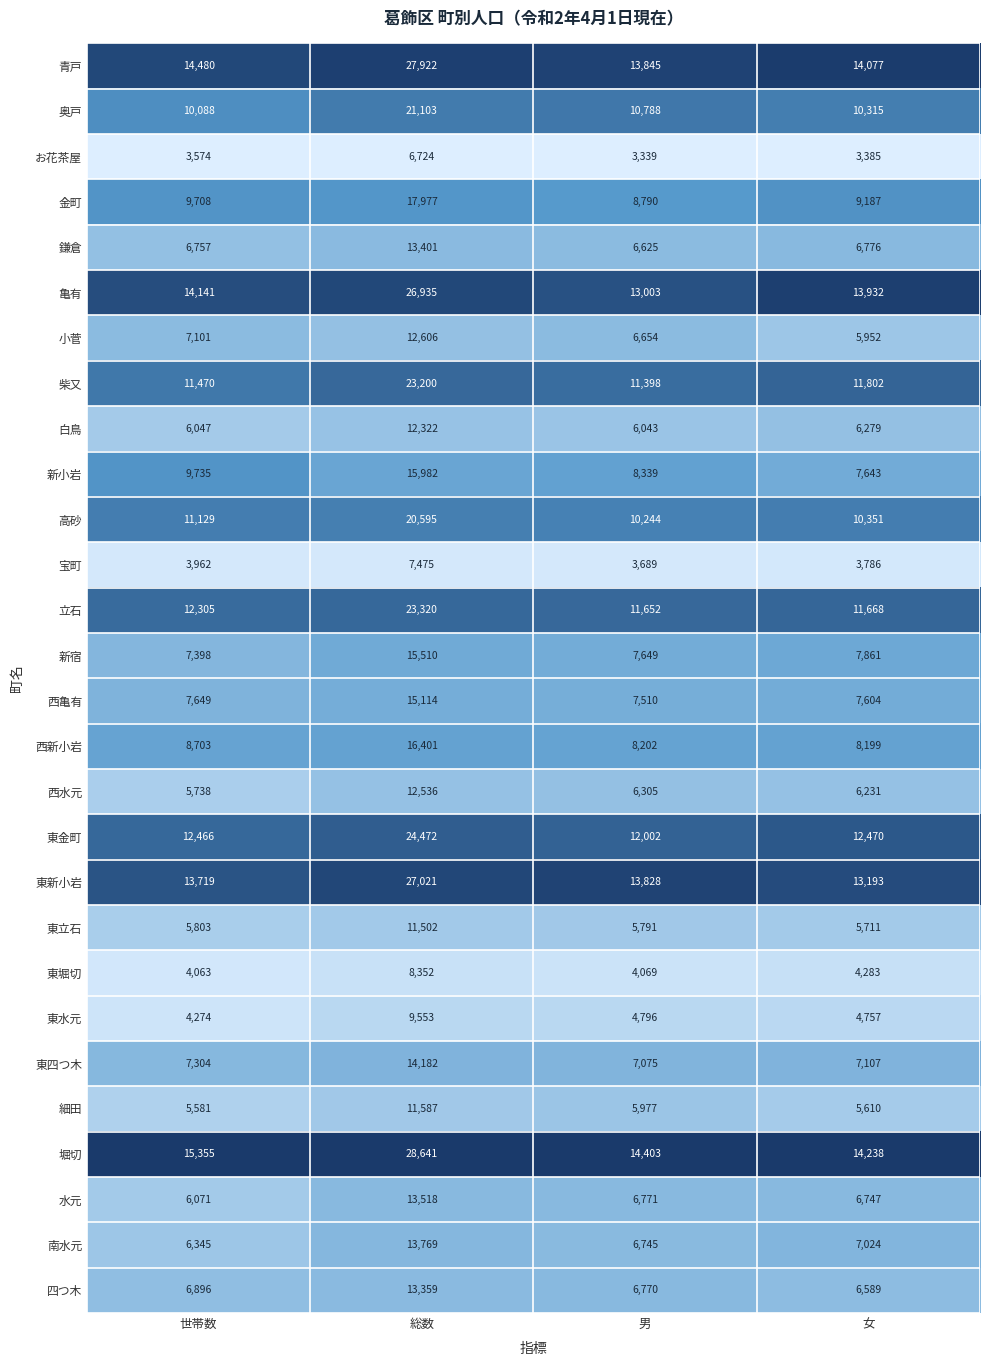

Which series has the widest spread of values?

堀切